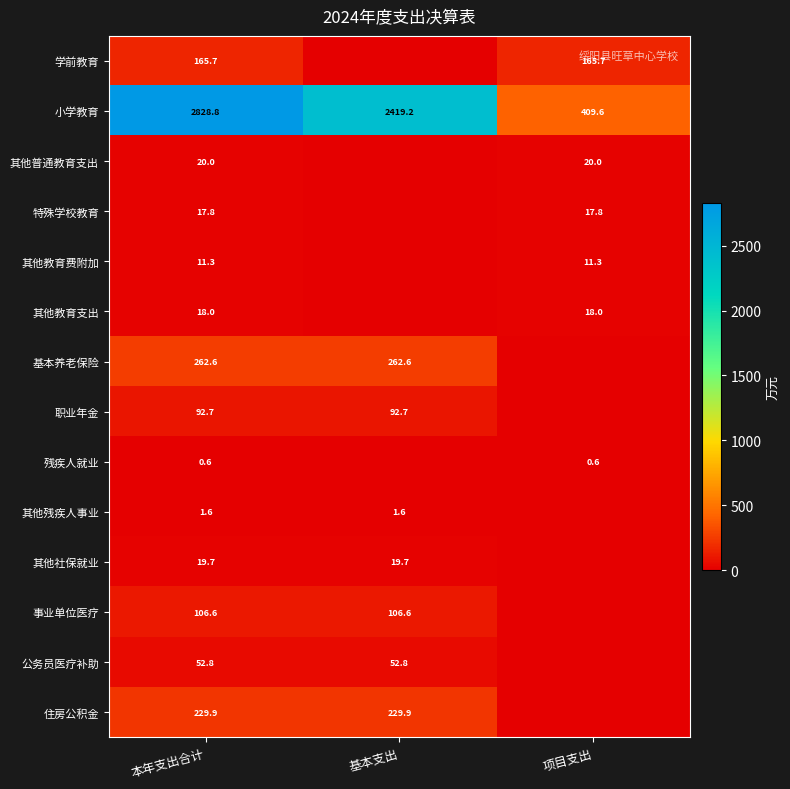

What is the sum of the 其他教育费附加 values at 项目支出 and 本年支出合计?

22.6